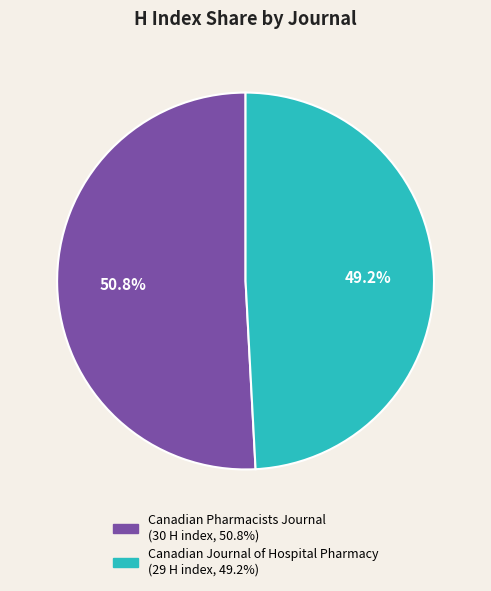

Between Canadian Journal of Hospital Pharmacy and Canadian Pharmacists Journal, which is larger?

Canadian Pharmacists Journal